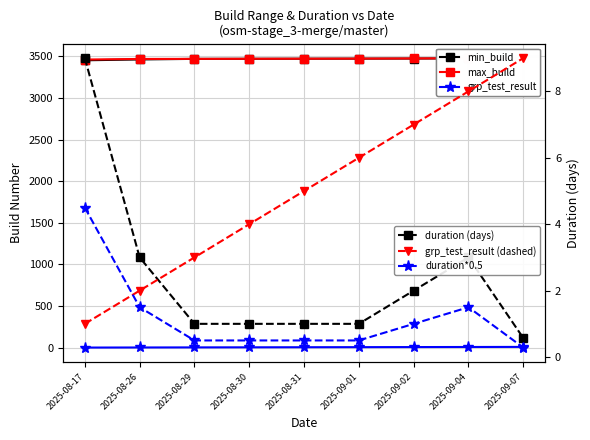

What are all the series names shown in the legend?

min_build, max_build, grp_test_result, duration (days), grp_test_result (dashed), duration*0.5